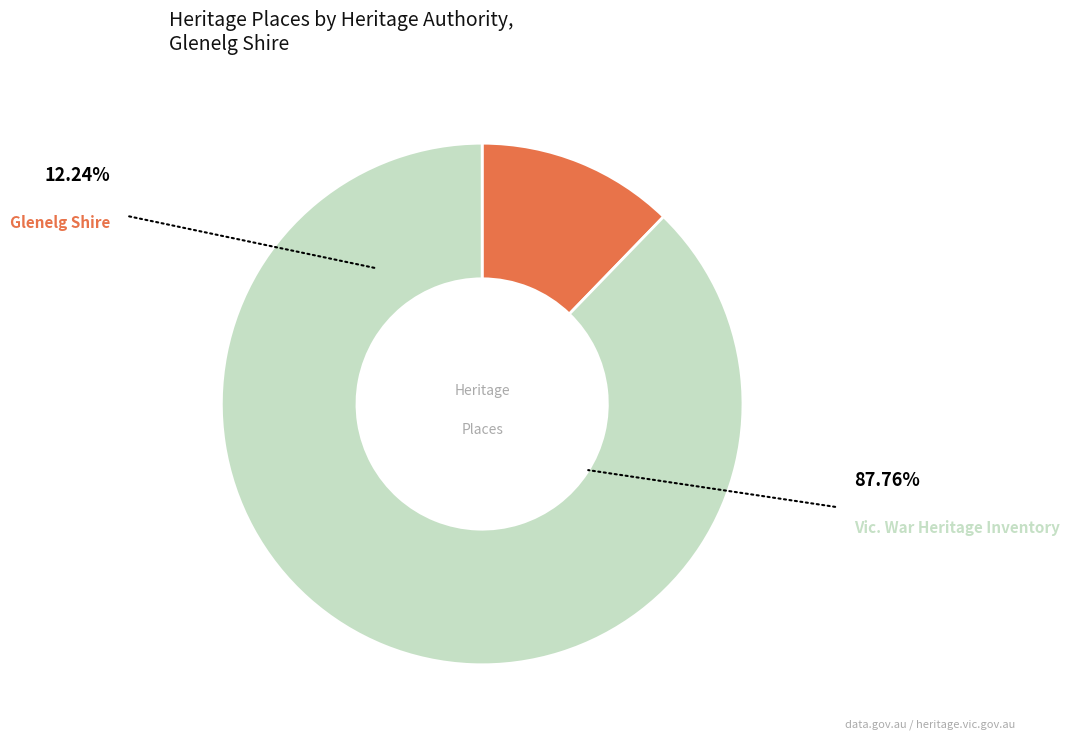

Does any single category account for the majority?

Yes